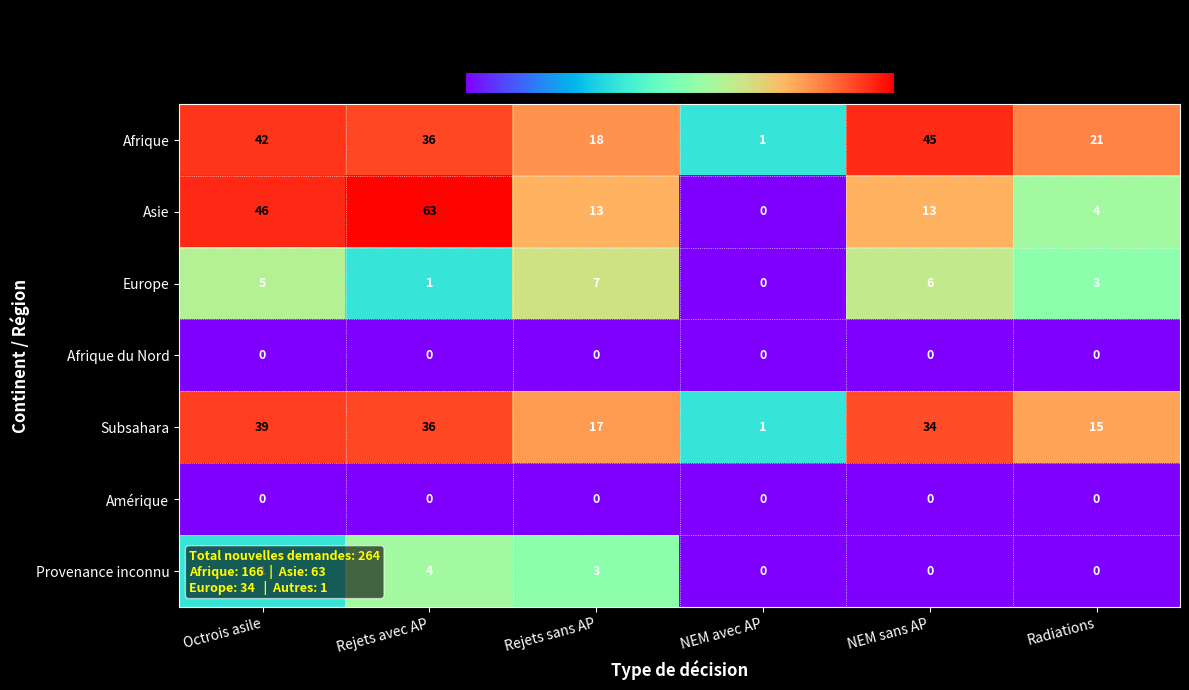

What is the average value of the Europe series?

4